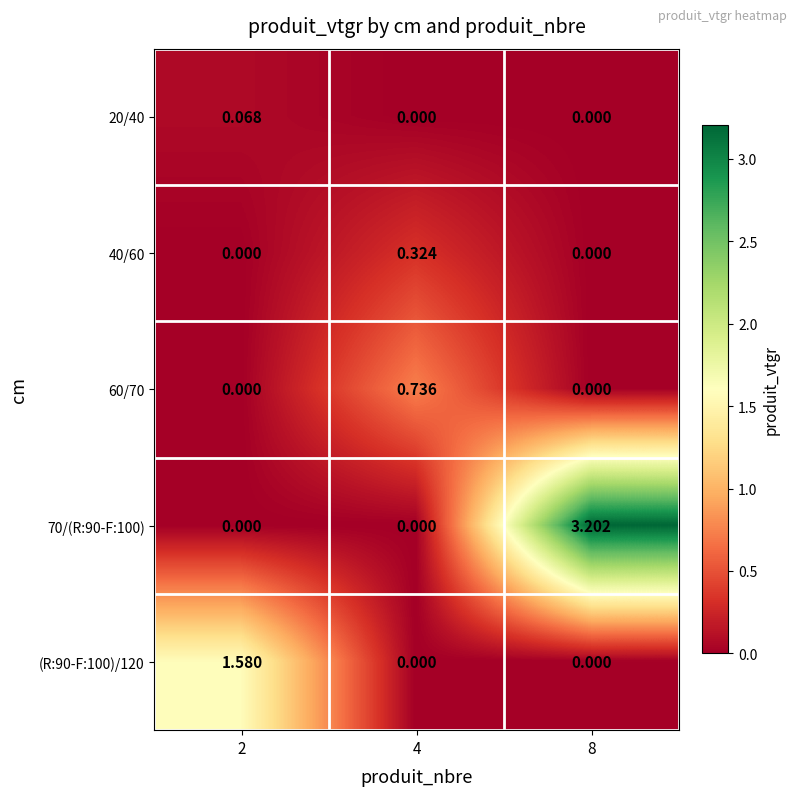

How many categories are shown in the chart?

3